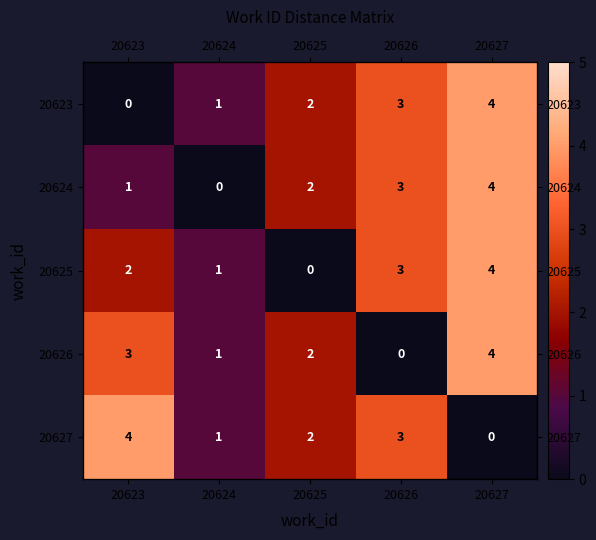

Between 20626 and 20627, which is larger?

20627